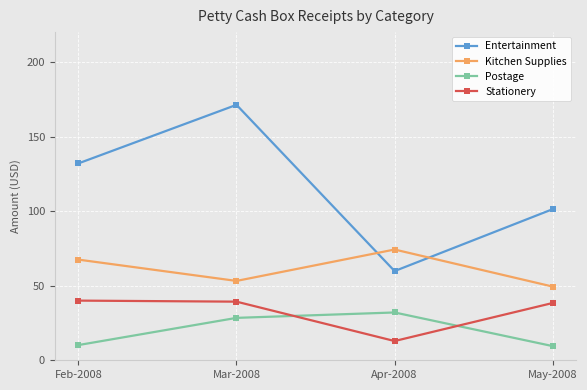

What is the average value of the Entertainment series?

116.1